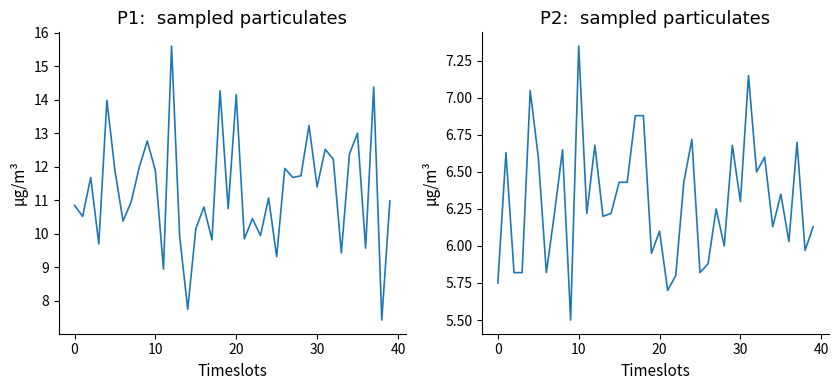

Which series has the widest spread of values?

P1